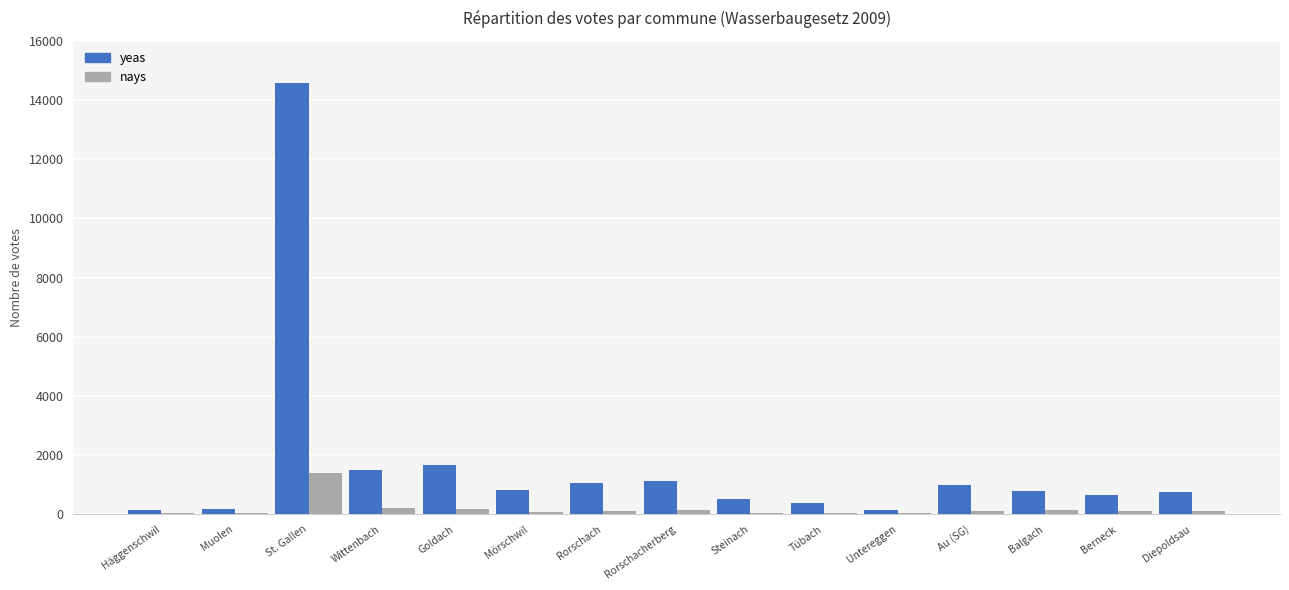

What is the highest value of the nays series?

1406